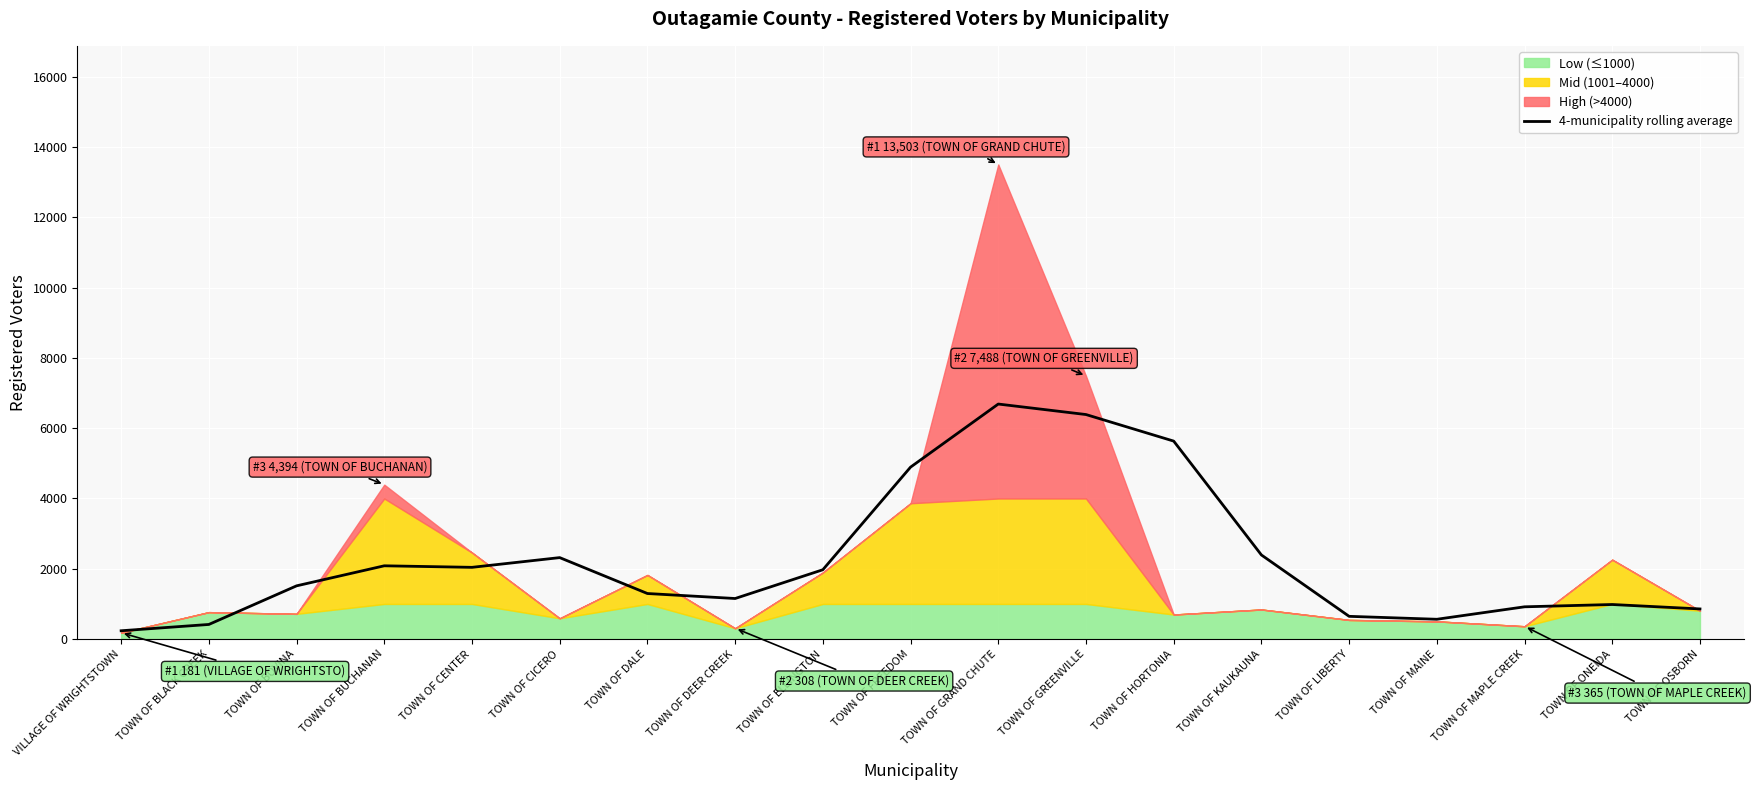

What is the sum of the values at TOWN OF GREENVILLE and TOWN OF DEER CREEK?

7543.5